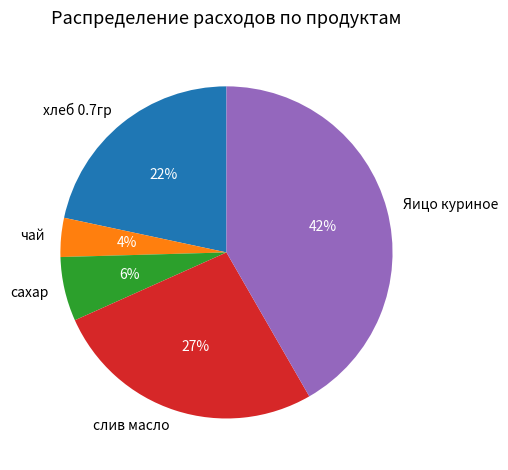

True or false: чай accounts for 4% of the total.

True